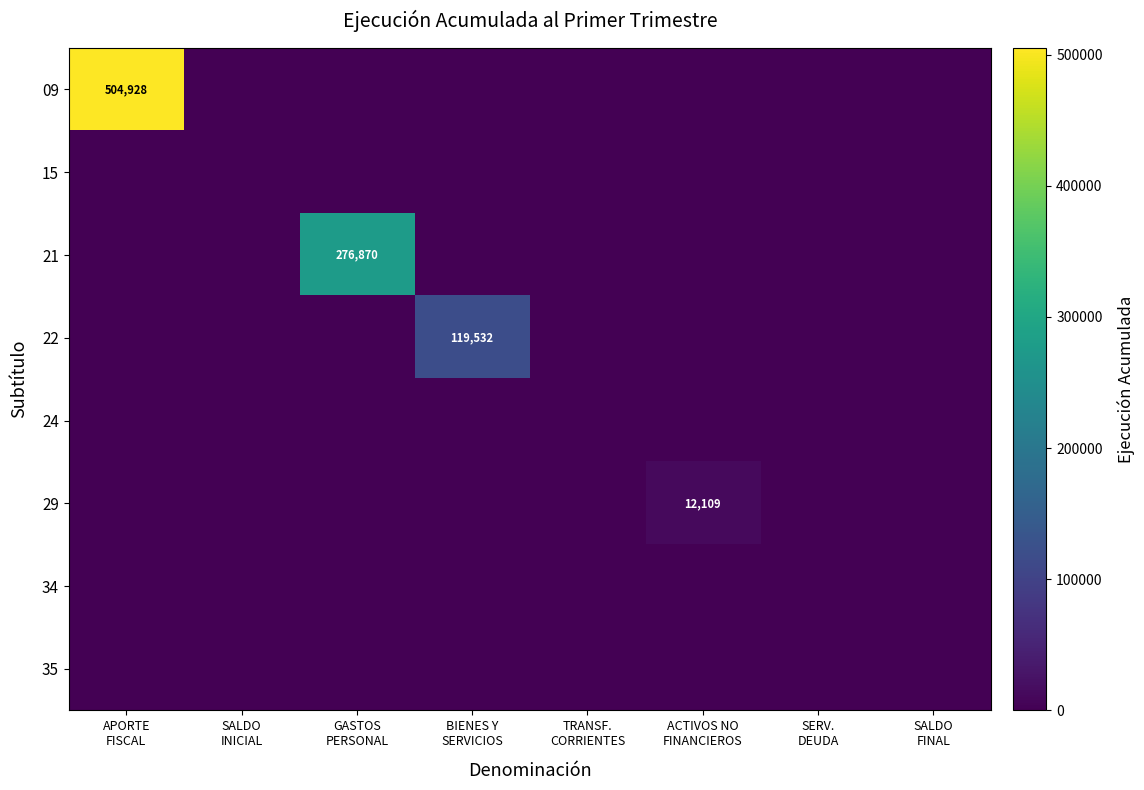

At which label is 09 closest to 252464?

APORTE FISCAL